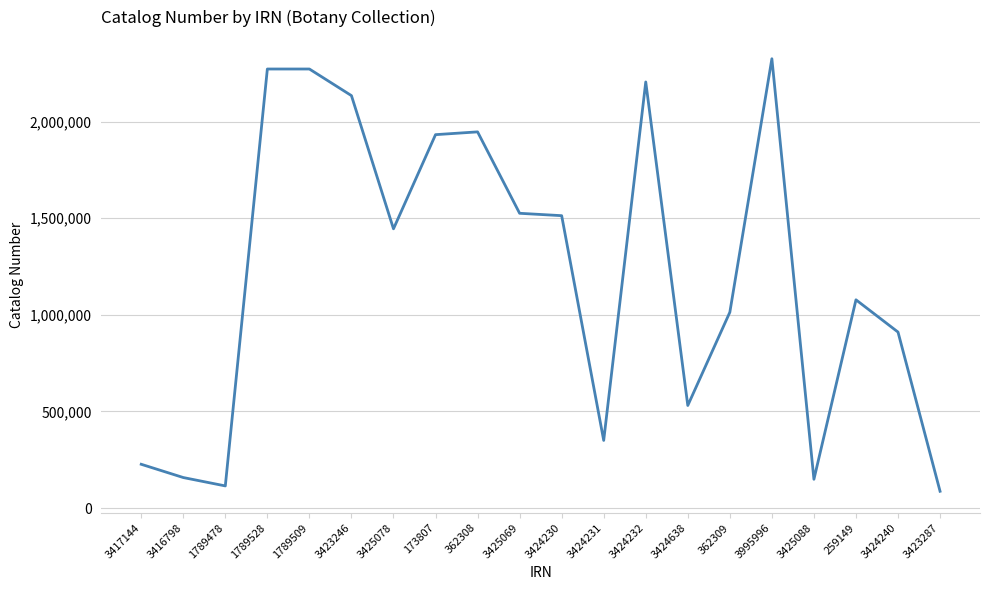

Approximately how many times larger is the value at 1789478 compared to 3417144?

0.5